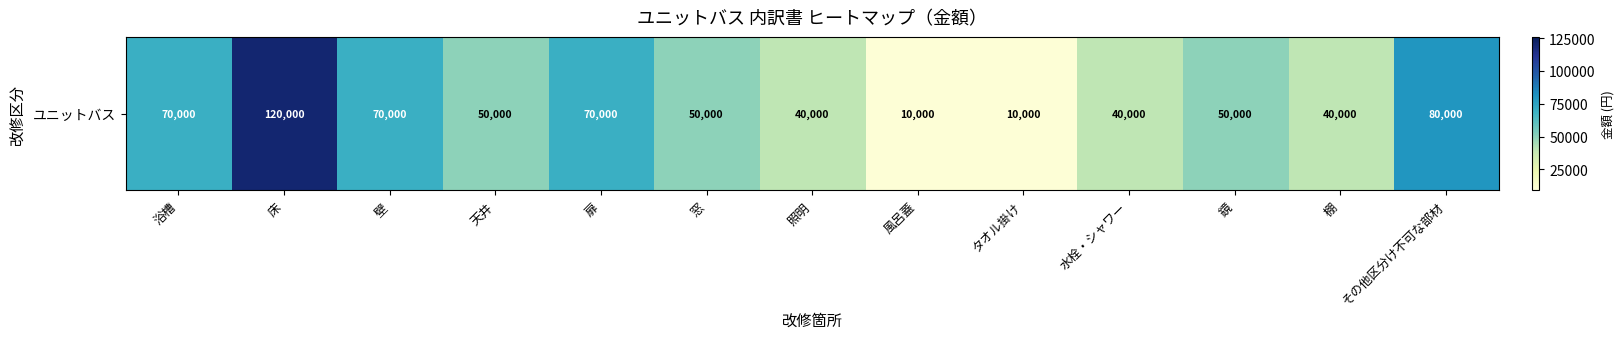

What is the ratio of the value at 扉 to the value at 天井?

1.4